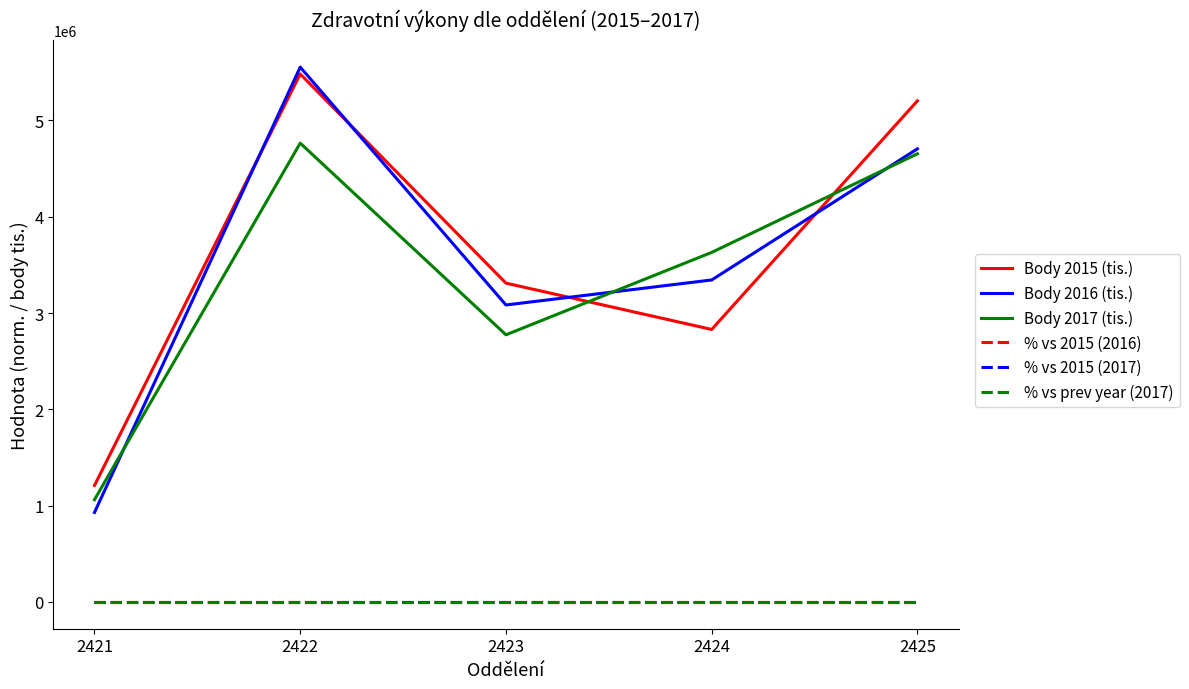

Which series has the widest spread of values?

Body 2016 (tis.)